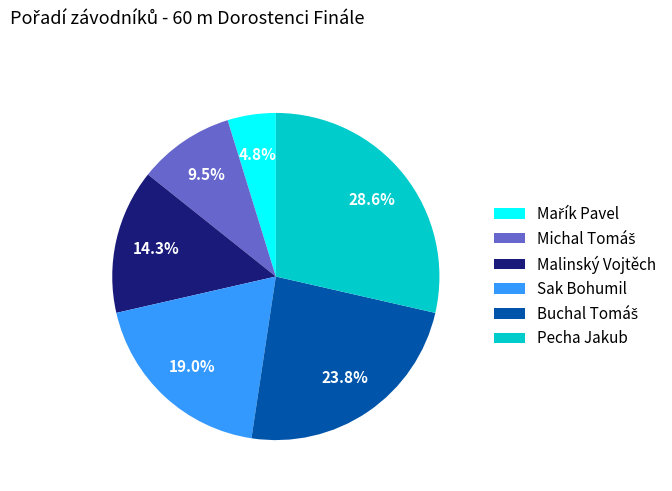

What is the largest slice in the pie chart?

Pecha Jakub